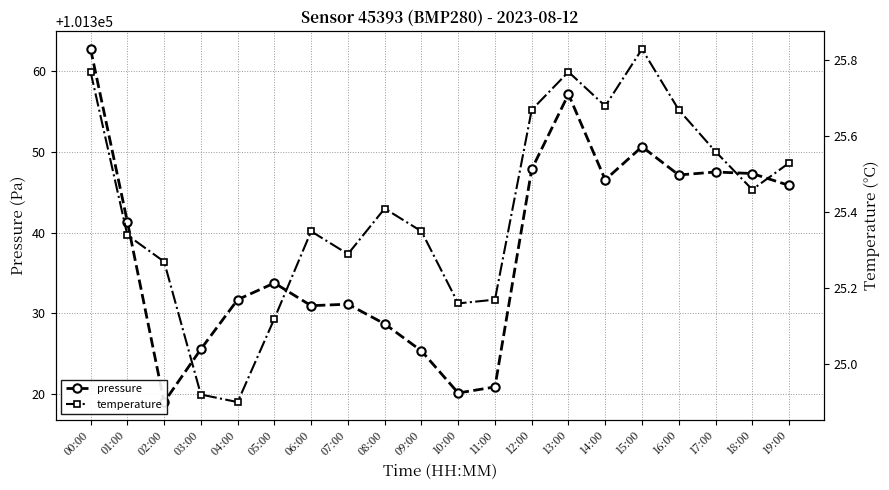

At which category is the sum across all series the highest?

00:00